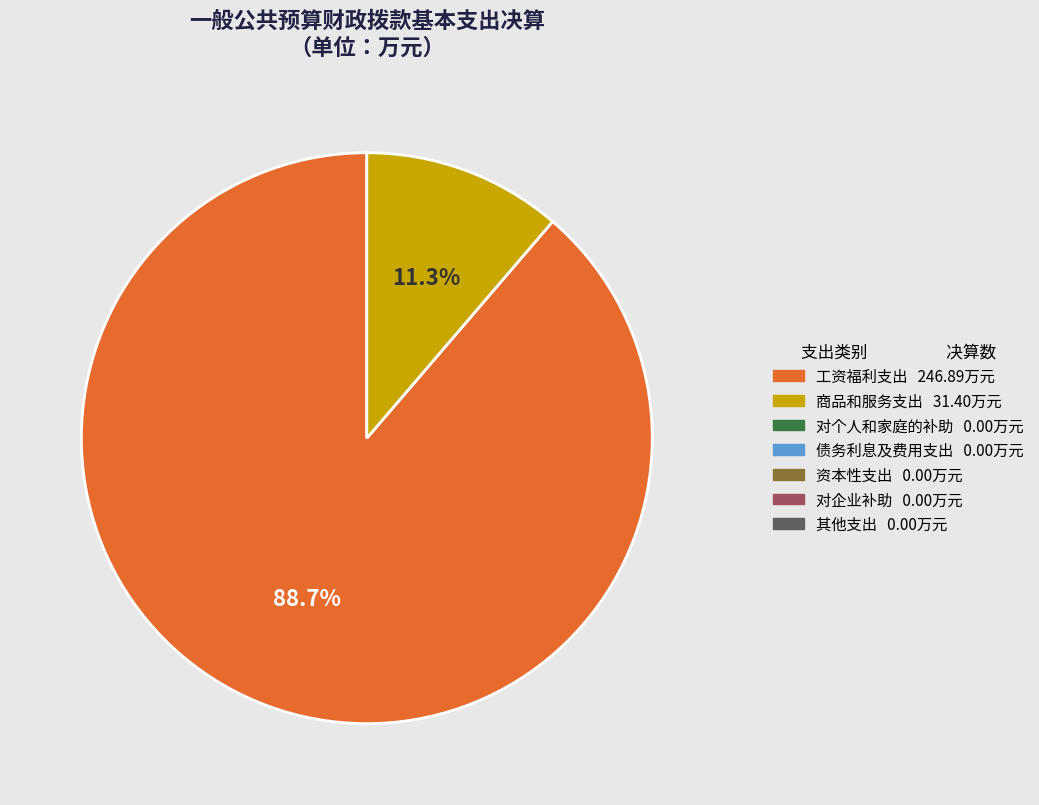

Is there a majority slice in this chart?

Yes